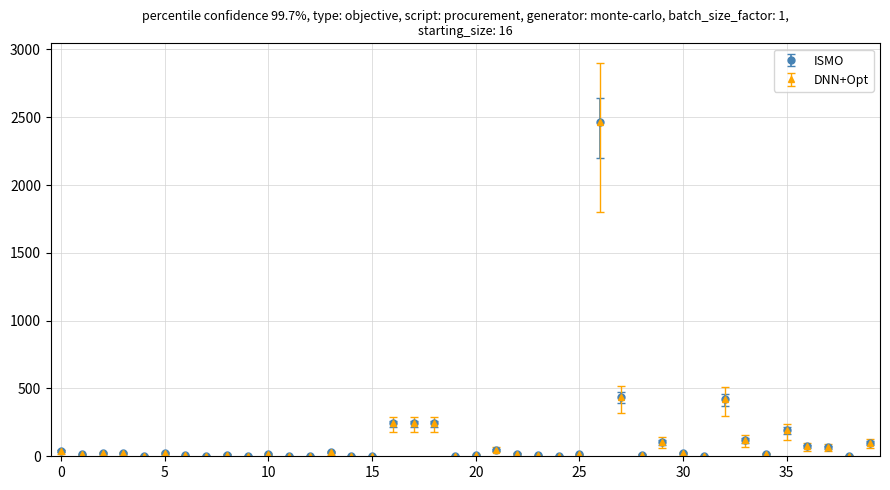

Is this an area chart (filled region under the line)?

No